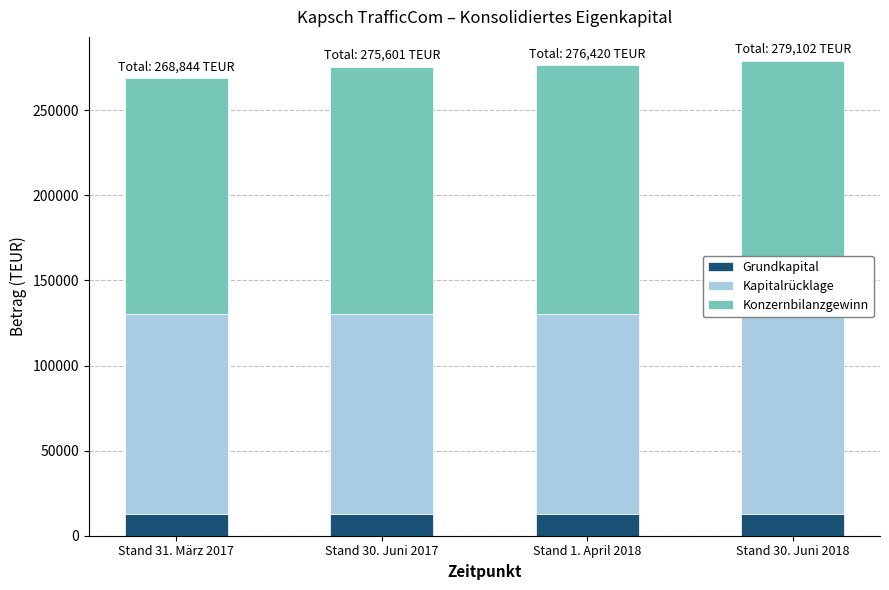

How many bars are there in each group?

3